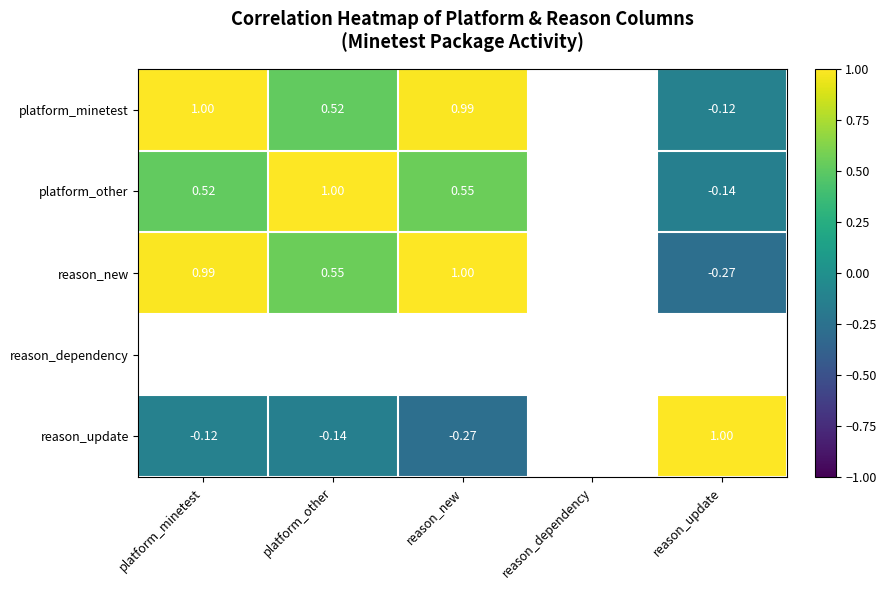

Is the value of reason_new at platform_other greater than the value of platform_minetest at platform_other?

Yes